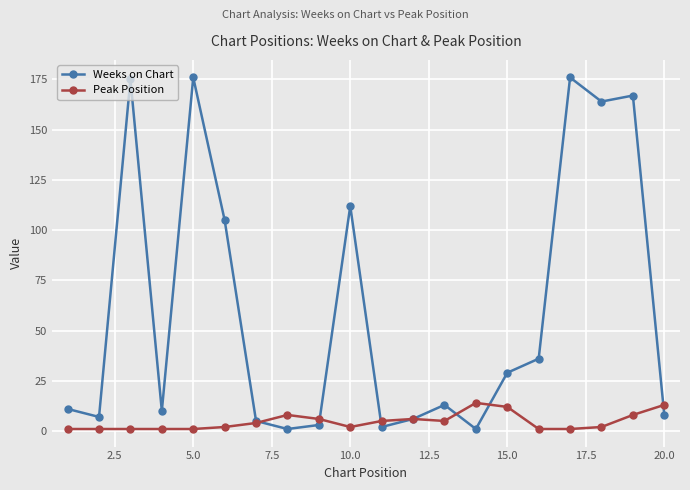

How many interior local peaks does the Weeks on Chart series have?

6